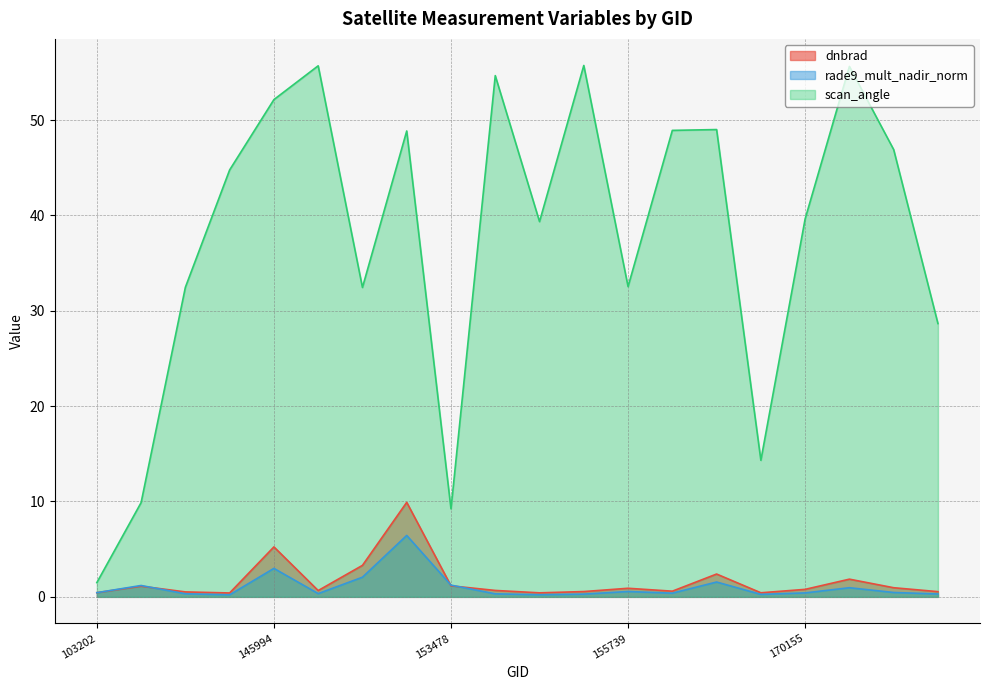

Reading left to right, extract all data points from this chart.

dnbrad: 103202=0.4	107030=1.1	131476=0.5	144817=0.4	145994=5.2	146006=0.7	152809=3.3	152989=9.9	153478=1.2	154009=0.7	154803=0.4	155011=0.6	155739=0.9	155924=0.6	168356=2.4	169981=0.4	170155=0.8	170350=1.9	170531=1.0	170716=0.5
rade9_mult_nadir_norm: 103202=0.4	107030=1.2	131476=0.3	144817=0.2	145994=3.0	146006=0.3	152809=2.1	152989=6.4	153478=1.2	154009=0.3	154803=0.2	155011=0.3	155739=0.6	155924=0.4	168356=1.6	169981=0.3	170155=0.4	170350=1.0	170531=0.5	170716=0.3
scan_angle: 103202=1.5	107030=9.9	131476=32.5	144817=44.8	145994=52.1	146006=55.7	152809=32.4	152989=48.9	153478=9.2	154009=54.7	154803=39.3	155011=55.7	155739=32.5	155924=48.9	168356=49.0	169981=14.3	170155=39.6	170350=55.6	170531=46.9	170716=28.7